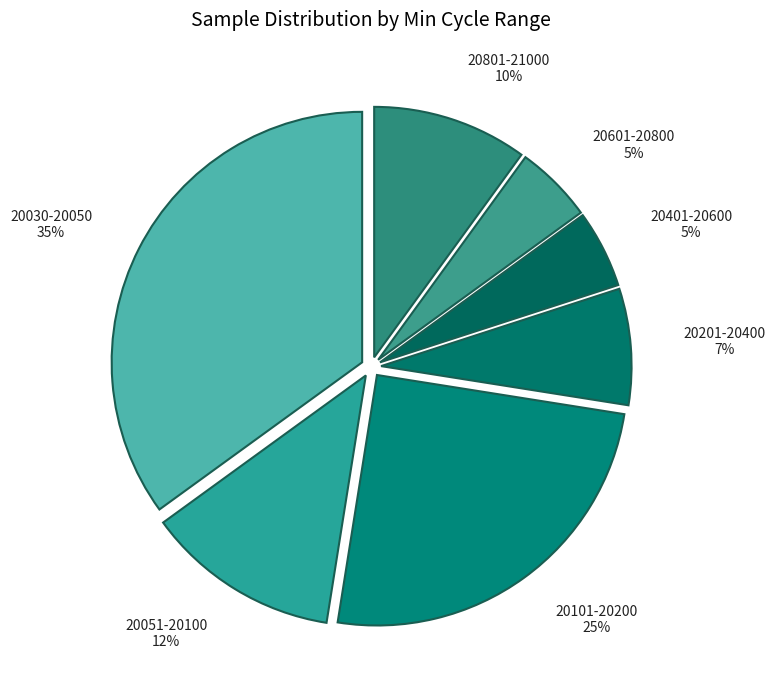

What is the largest slice in the pie chart?

20030-20050